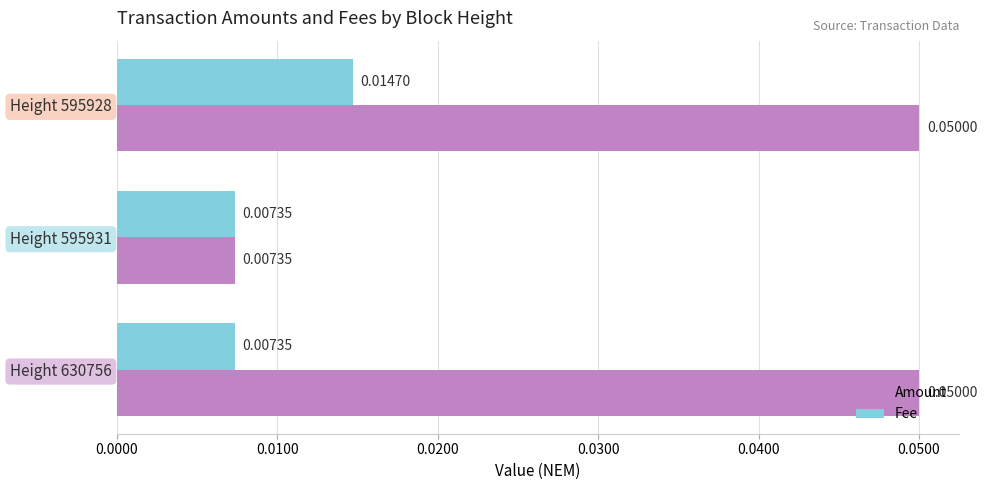

At how many categories does at least one series exceed 0?

3